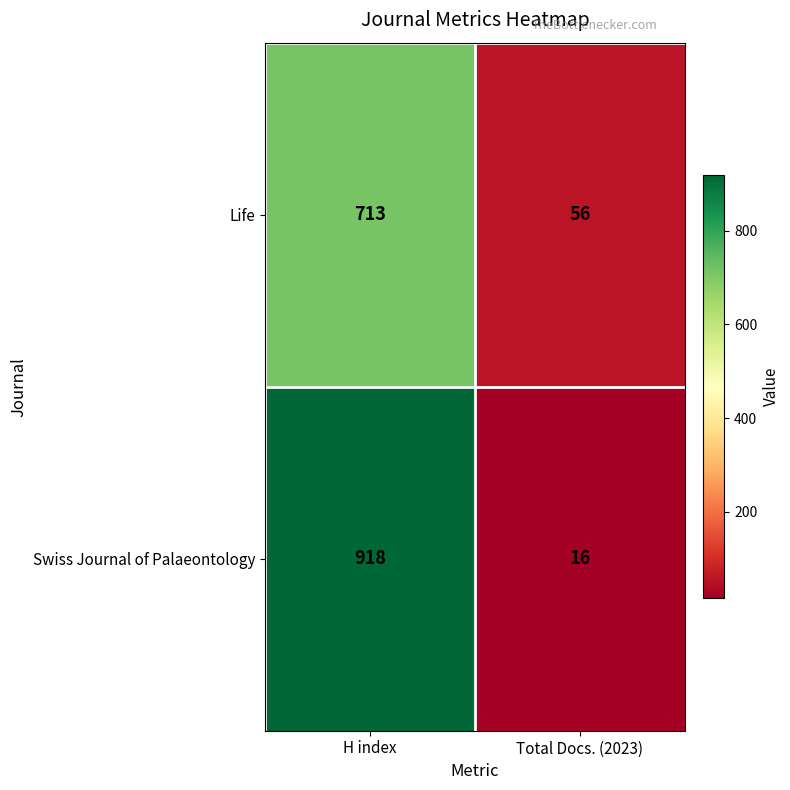

What is the difference between the maximum and minimum values in the Life series?

657